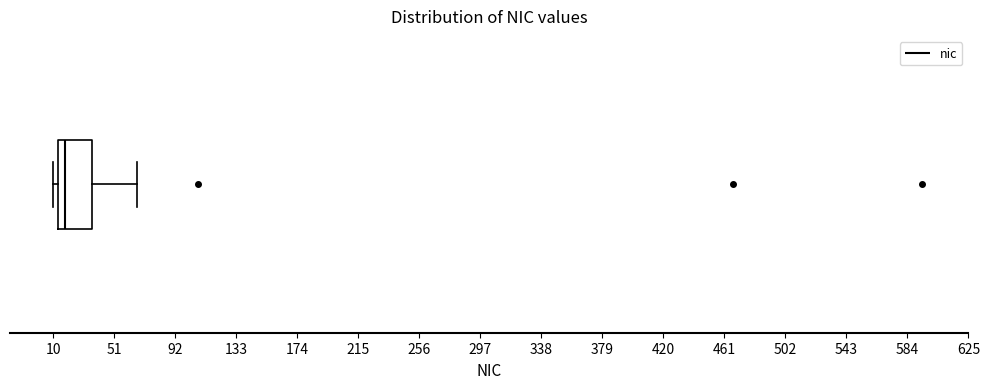

Where is the right edge of the box on the x-axis? The values are not printed on the chart, so give them approximately, as read against the axis.

35